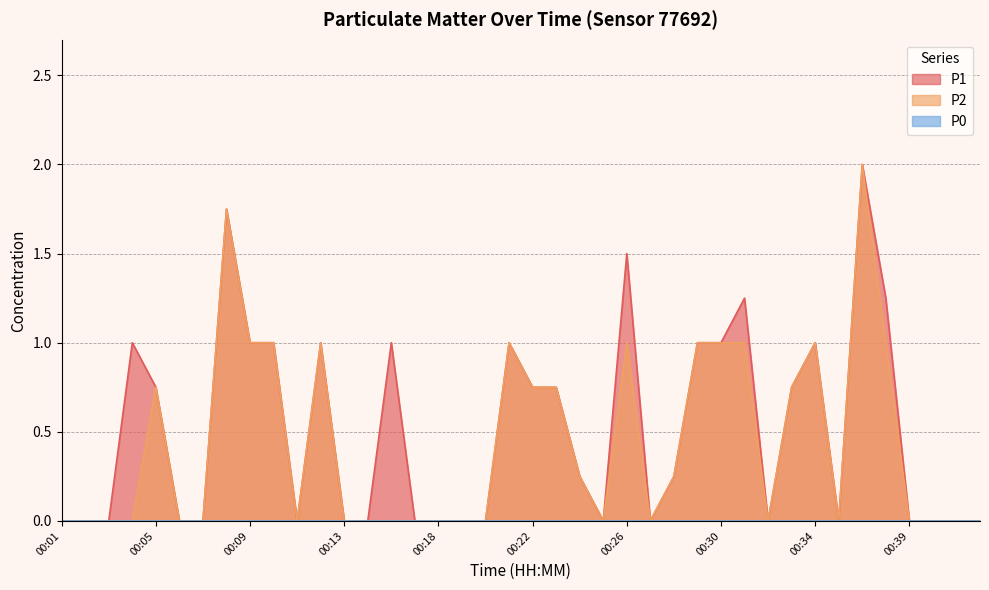

What is the value of the P2 point at the 5th from the left?

0.8